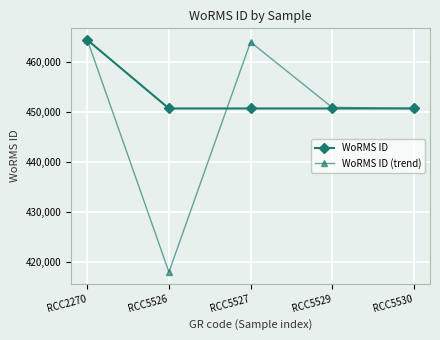

True or false: WoRMS ID has more than 2 points higher than both neighbors.

False